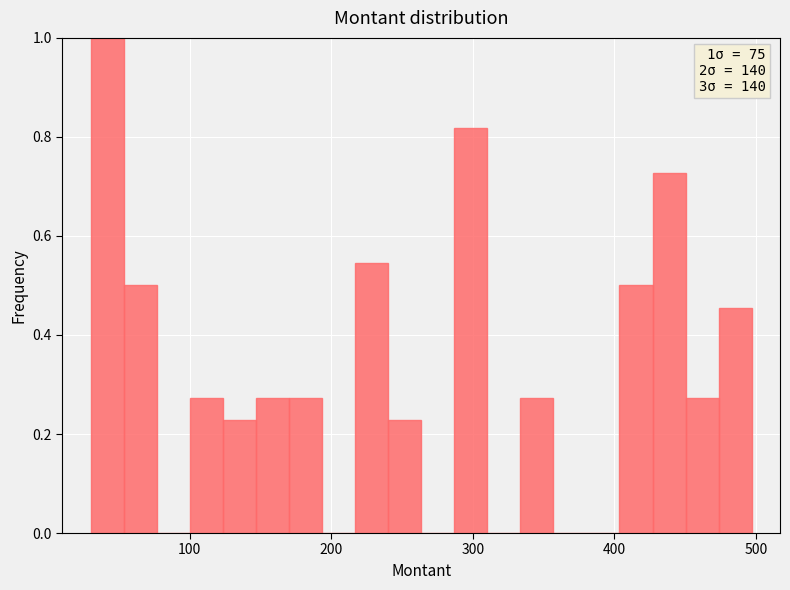

Read against the x-axis, roughly where is the centre of the tallest bar?

40